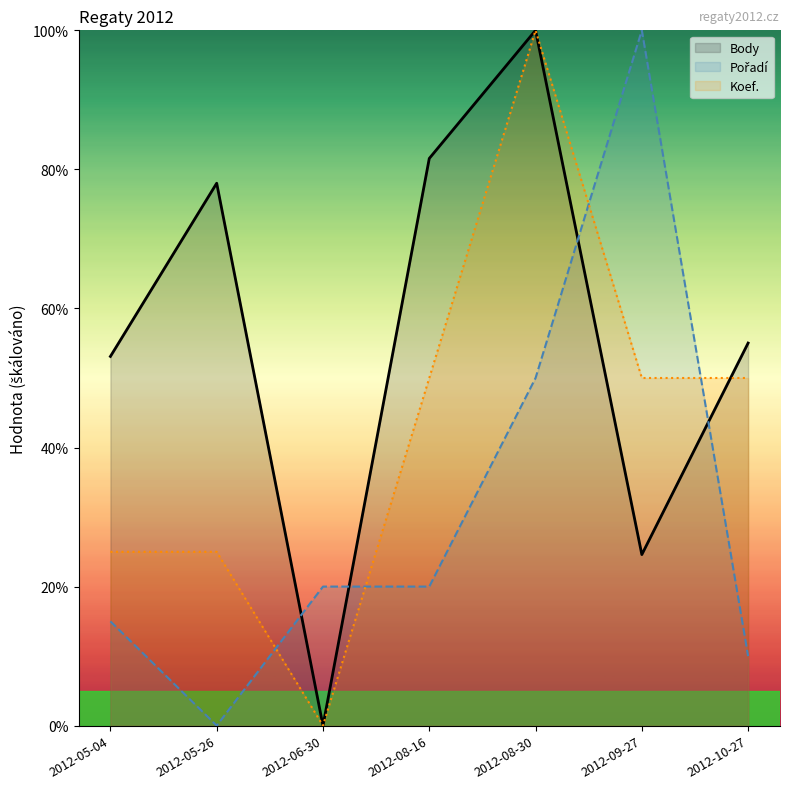

Reading left to right, what are all the values shown in this chart?

Body: 2012-05-04=53.1	2012-05-26=78.0	2012-06-30=0.0	2012-08-16=81.6	2012-08-30=100.0	2012-09-27=24.6	2012-10-27=55.0
Pořadí: 2012-05-04=15.0	2012-05-26=0.0	2012-06-30=20.0	2012-08-16=20.0	2012-08-30=50.0	2012-09-27=100.0	2012-10-27=10.0
Koef.: 2012-05-04=25.0	2012-05-26=25.0	2012-06-30=0.0	2012-08-16=50.0	2012-08-30=100.0	2012-09-27=50.0	2012-10-27=50.0